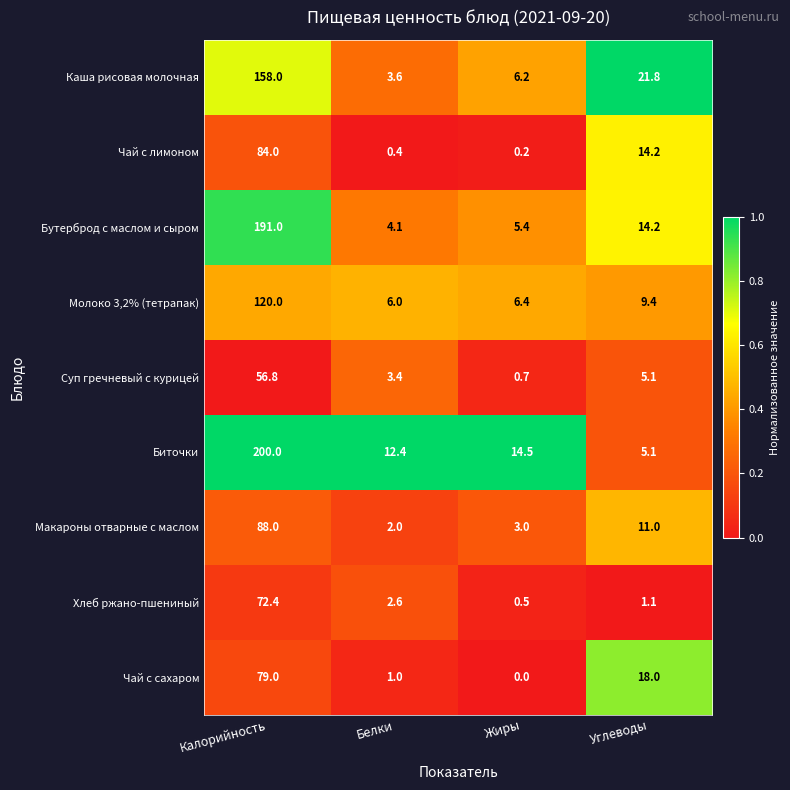

Which series has the largest range (max minus min)?

Биточки